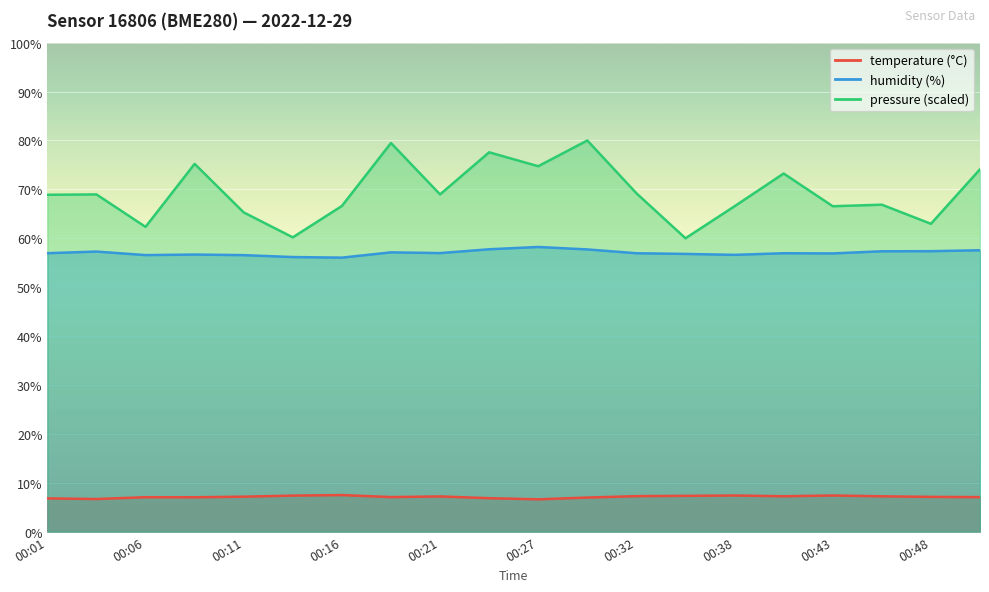

Is the value of pressure_normalized at 00:32 greater than the value of humidity at 00:43?

Yes